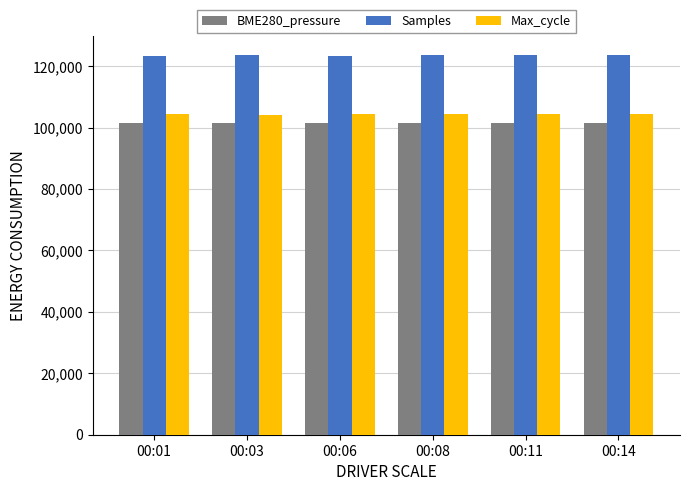

The value of Samples at 00:03 is 183651.1. True or false?

False